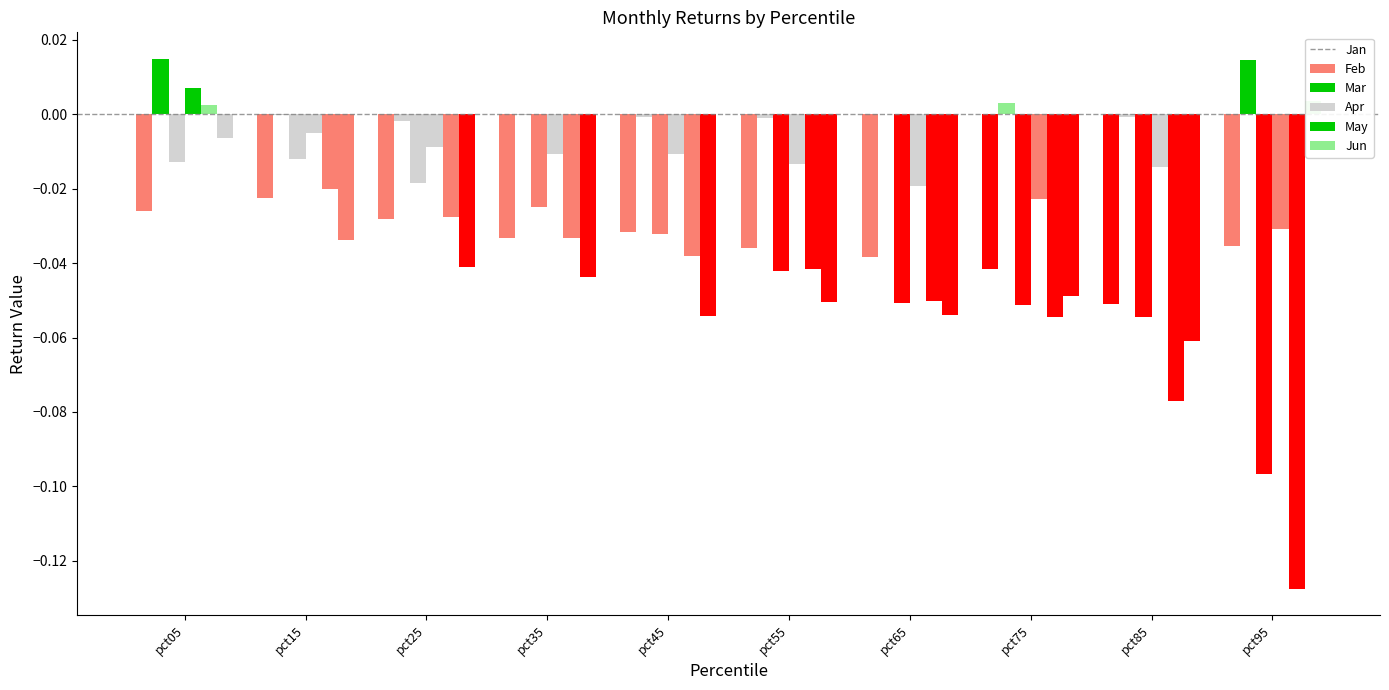

At which category is the sum across all series the highest?

pct05